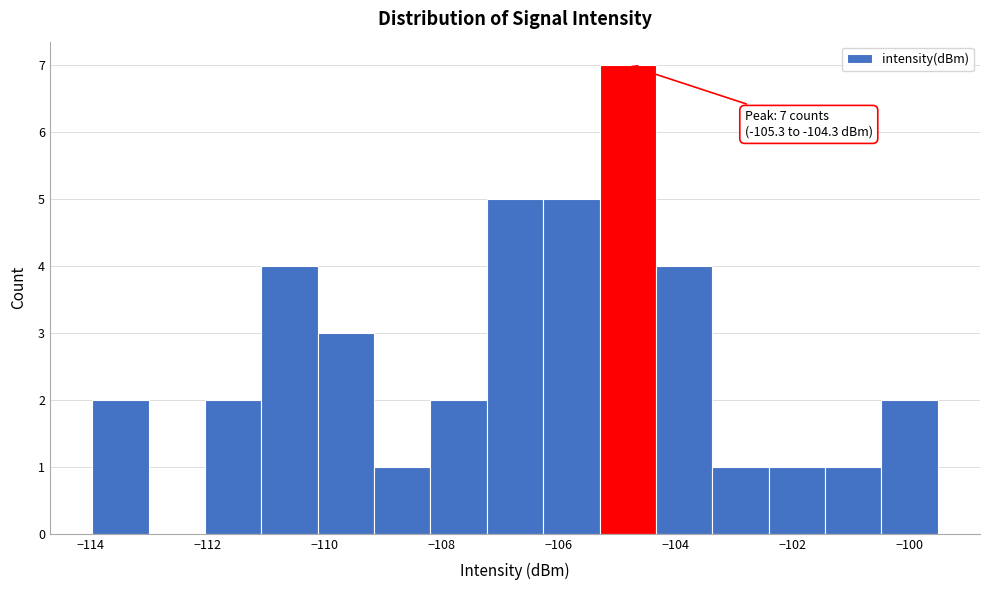

Over which range of the x-axis is the bar tallest?

-105.2 to -104.4